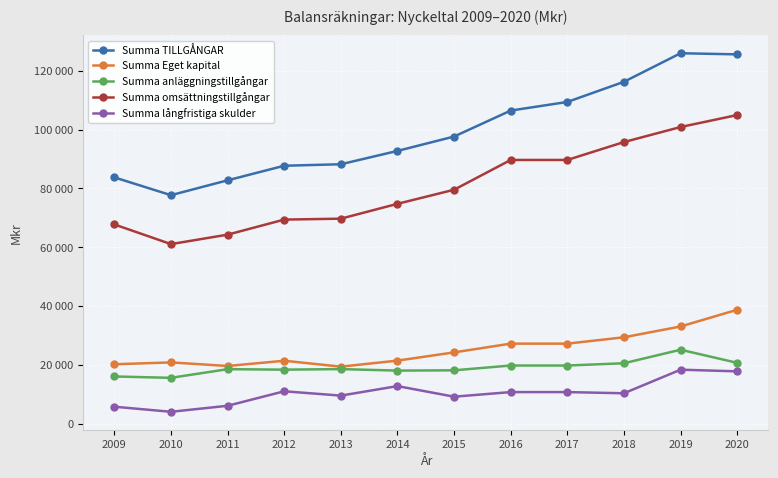

Which series has the widest spread of values?

Summa TILLGÅNGAR